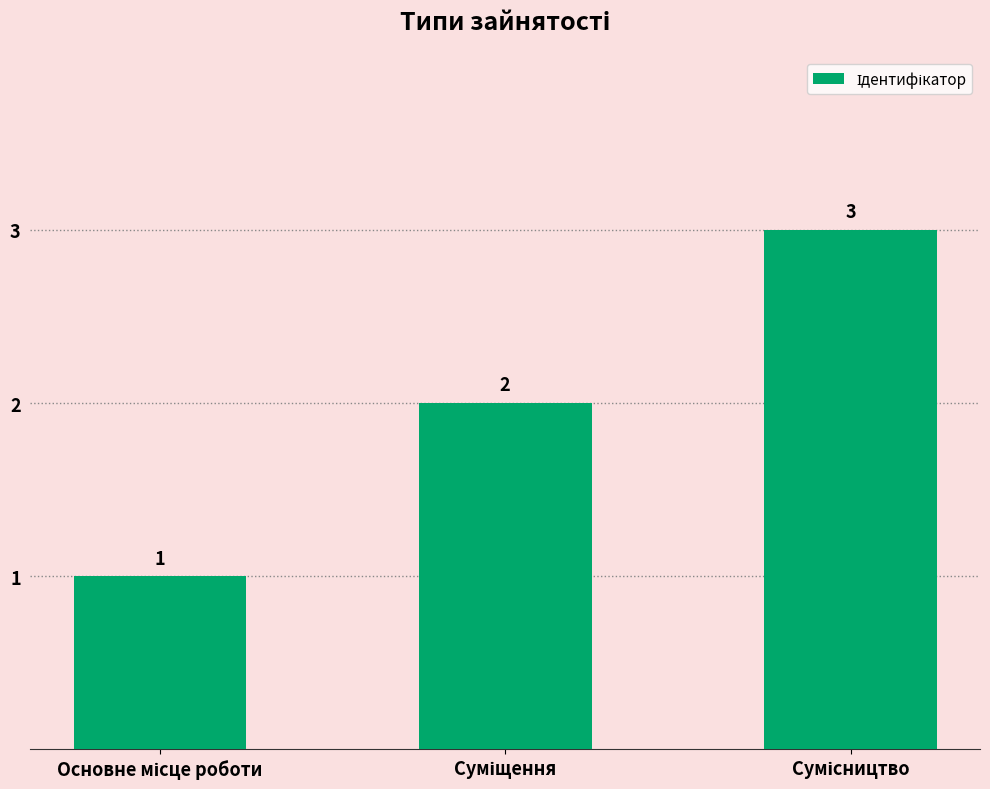

Reading right to left, transcribe all the data shown in this chart.

3	2	1